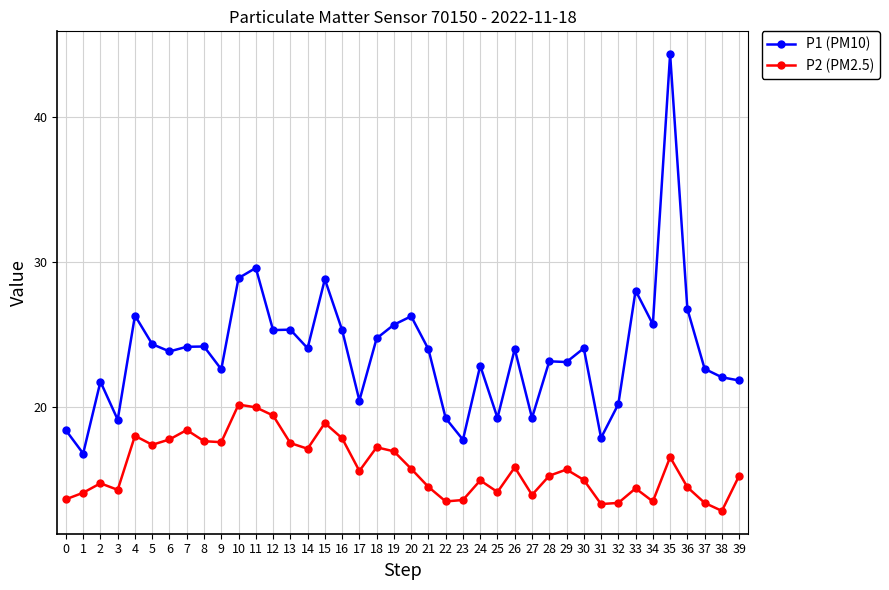

How many interior local valleys does the P2 (PM2.5) series have?

11